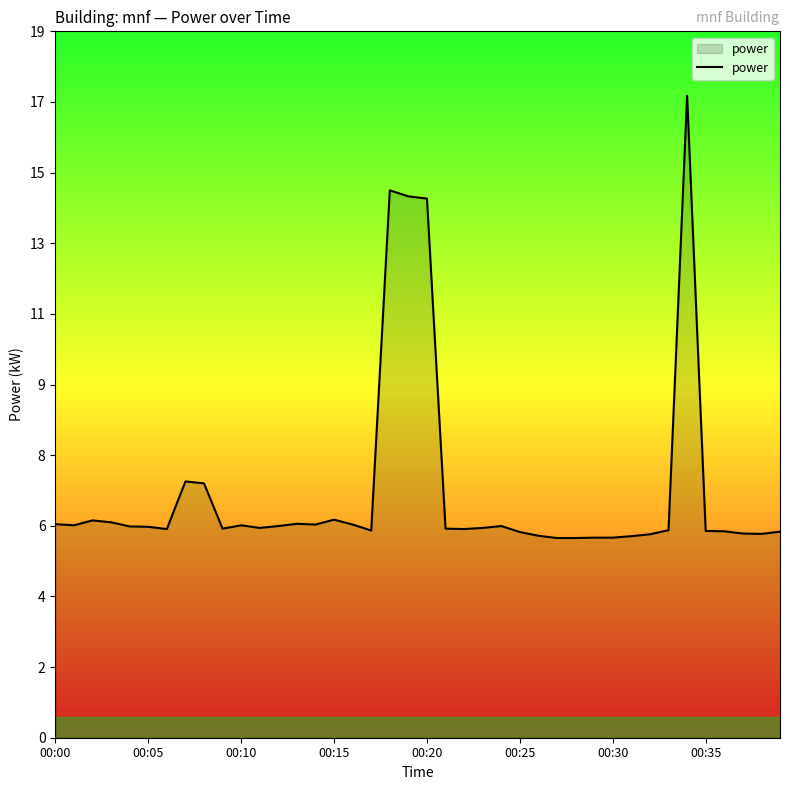

Does the chart have visible grid lines?

No